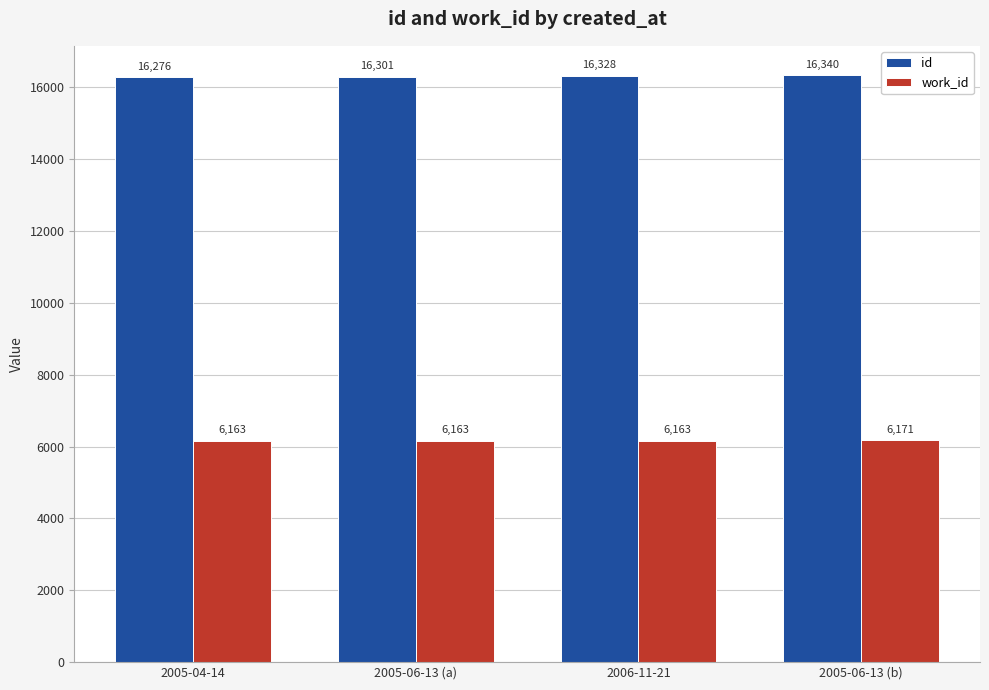

What is the value of the id bar at the 3rd from the left?

16328